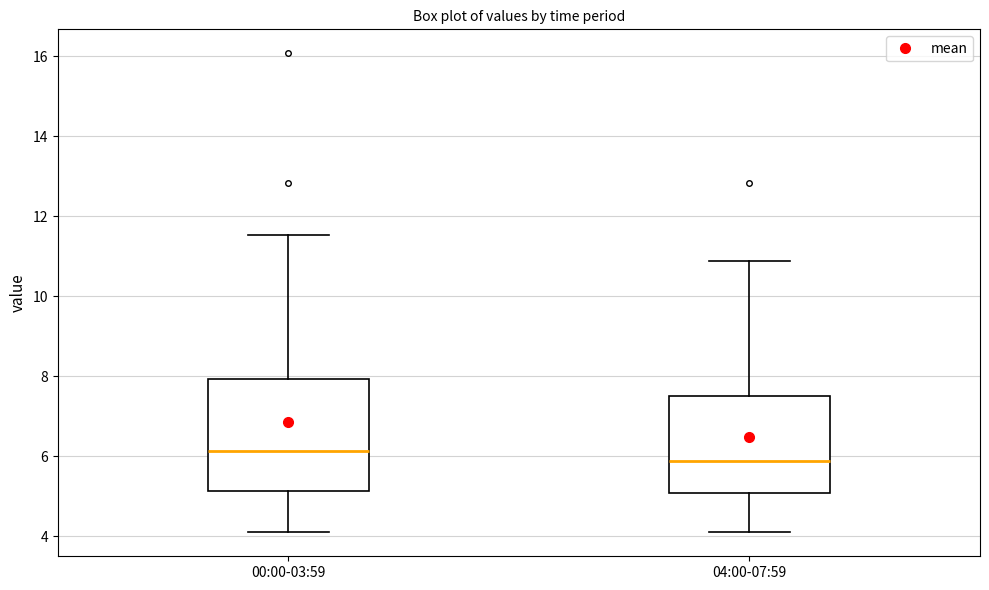

Comparing the boxes themselves (not the whiskers), which one is the tallest?

00:00-03:59